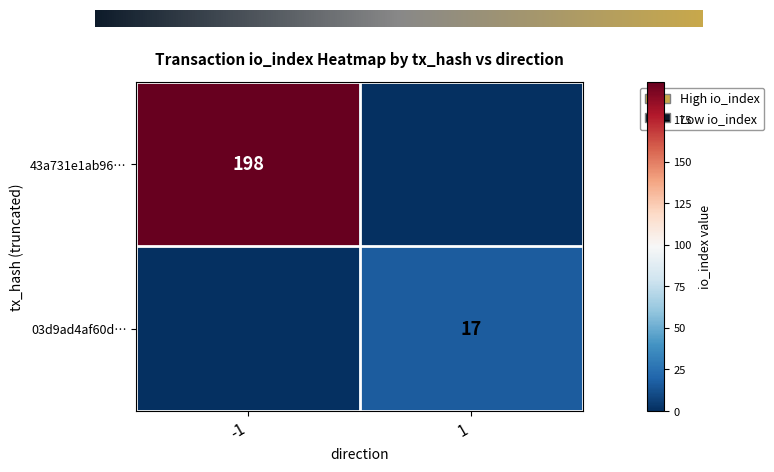

The 03d9ad4af60d… series shows 26 at 1. True or false?

False